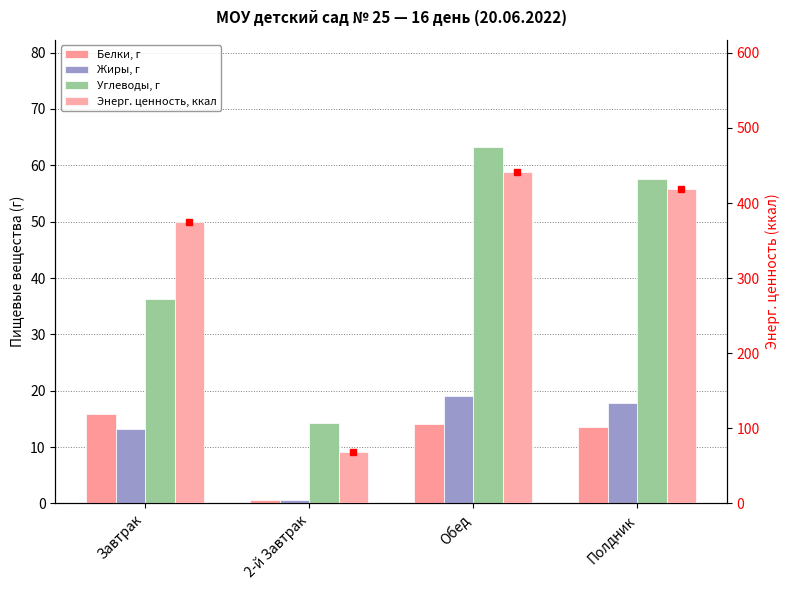

Between 2-й Завтрак and Обед, which series saw the biggest shift?

Энерг. ценность, ккал